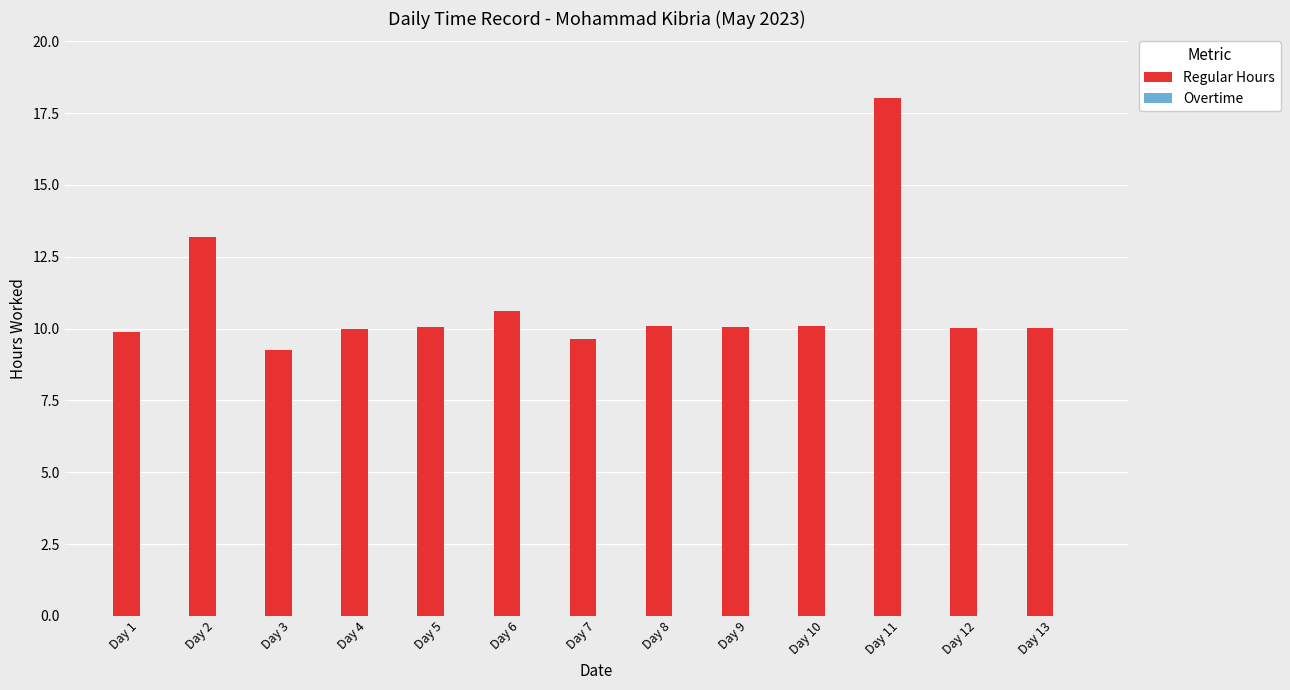

Read the value at Day 9.

10.1